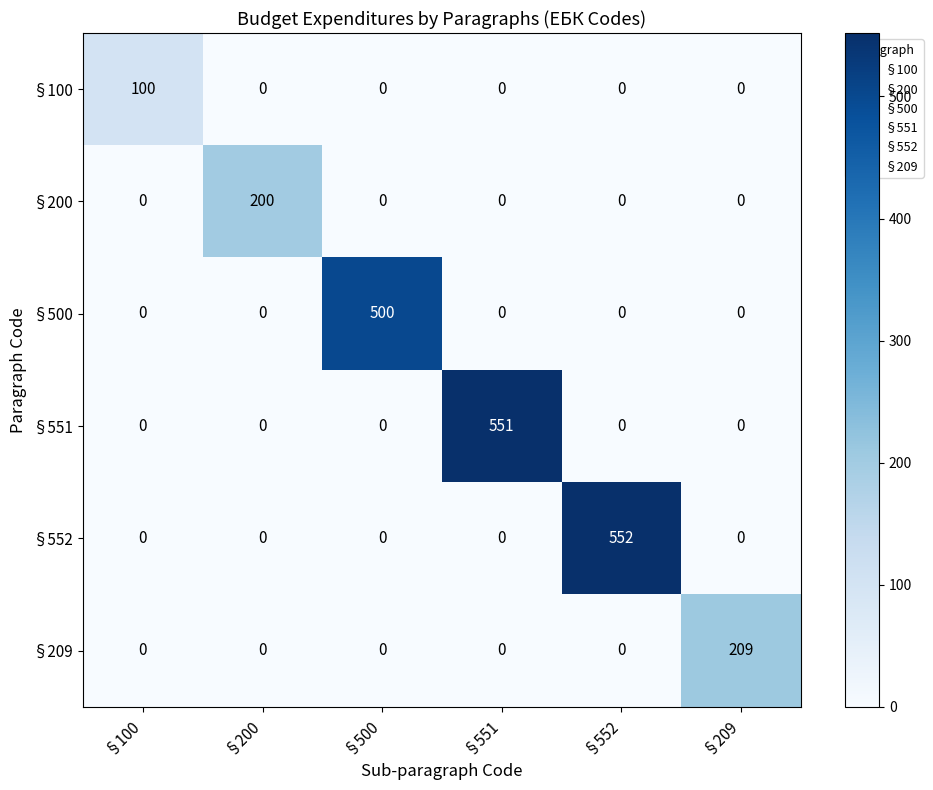

The §551 series shows 0 at §209. True or false?

True